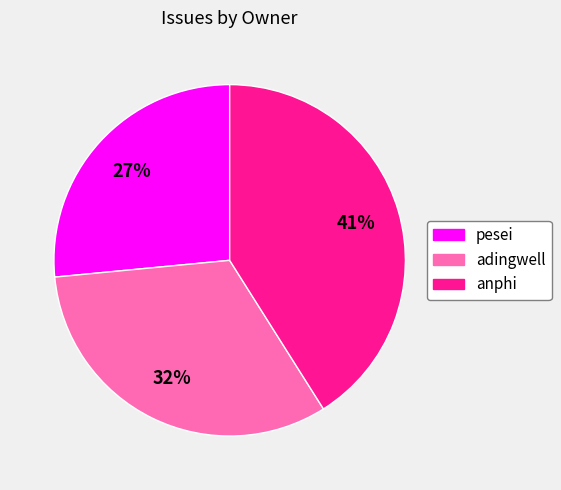

To the nearest percent, what is the average slice percentage?

33%